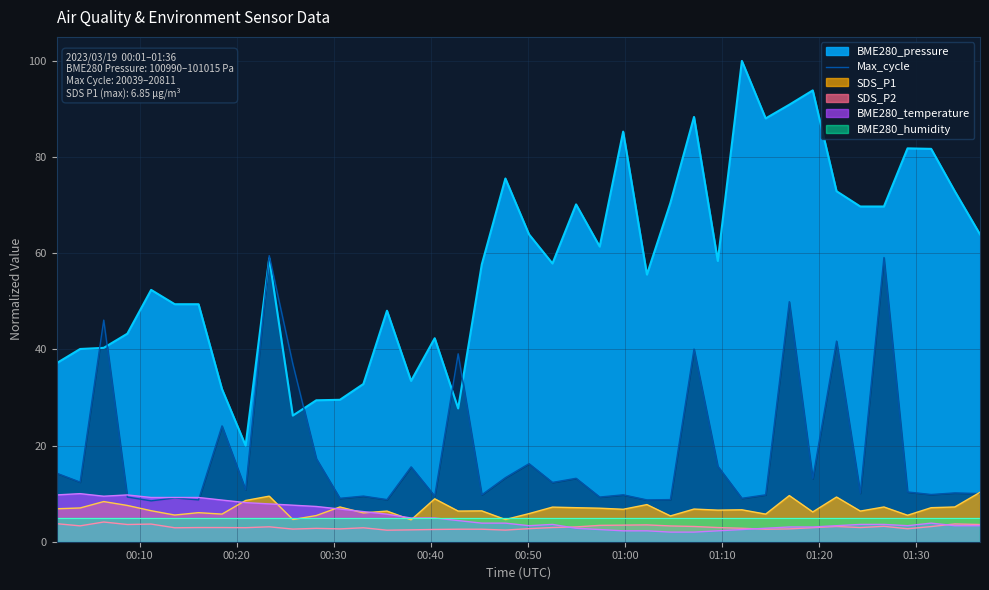

True or false: the data has more than 1 interior local peaks.

True